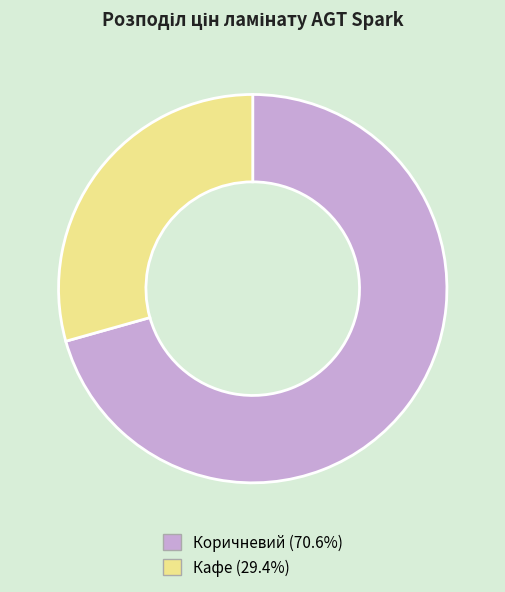

Does any single category account for the majority?

Yes